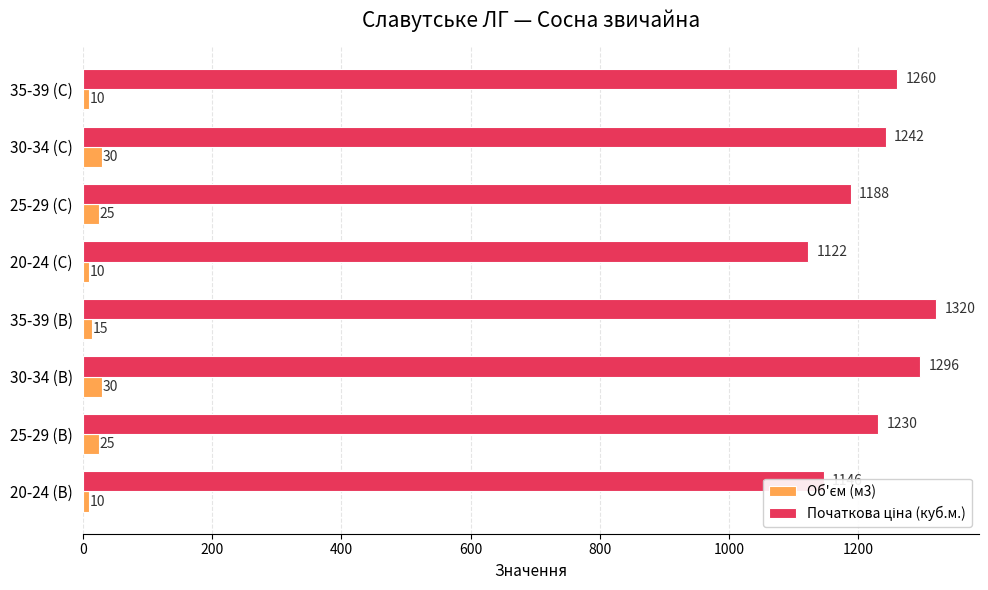

What is the smallest value displayed?

10